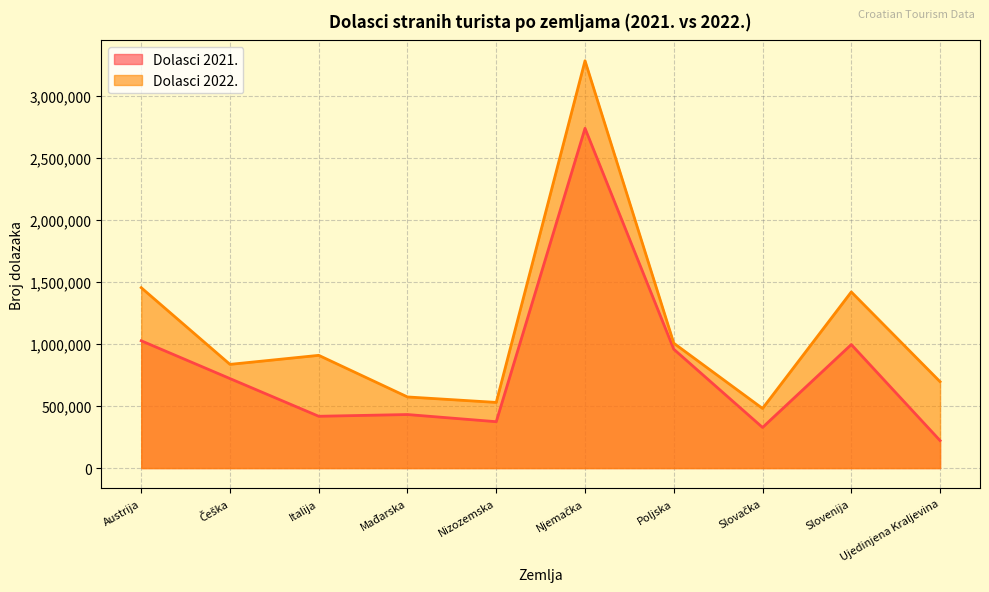

How many values in the Dolasci 2022. series are below 908160?

5